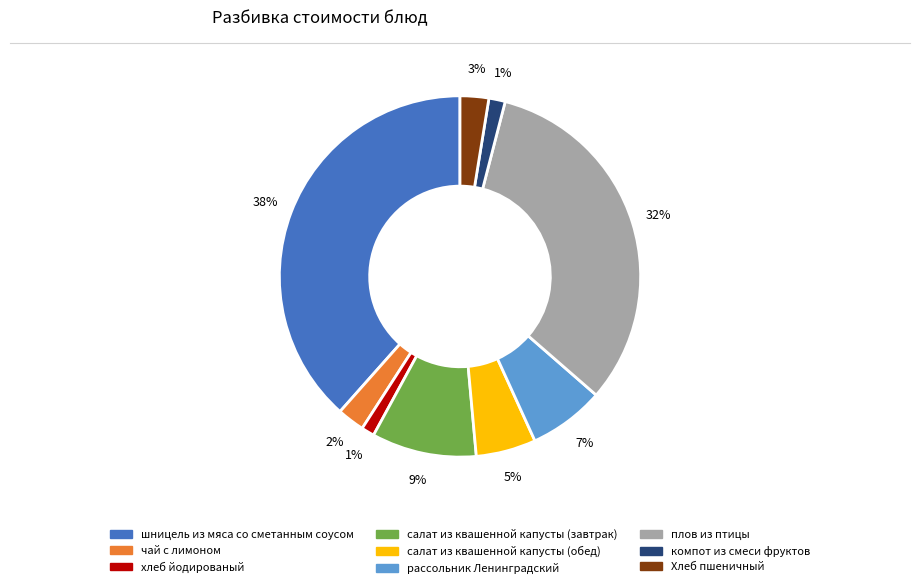

Do компот из смеси фруктов and салат из квашенной капусты (обед) together represent more than half of the pie?

No